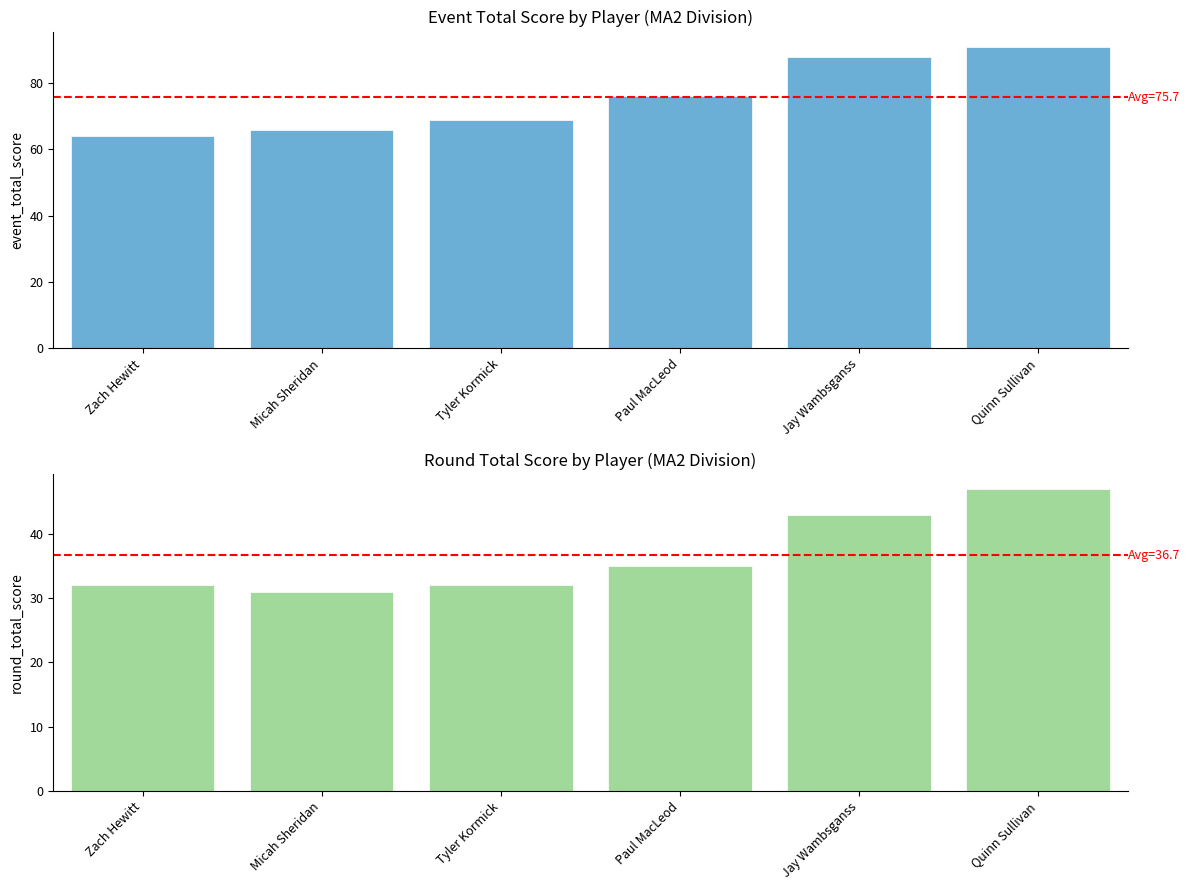

How many groups of bars are there?

6